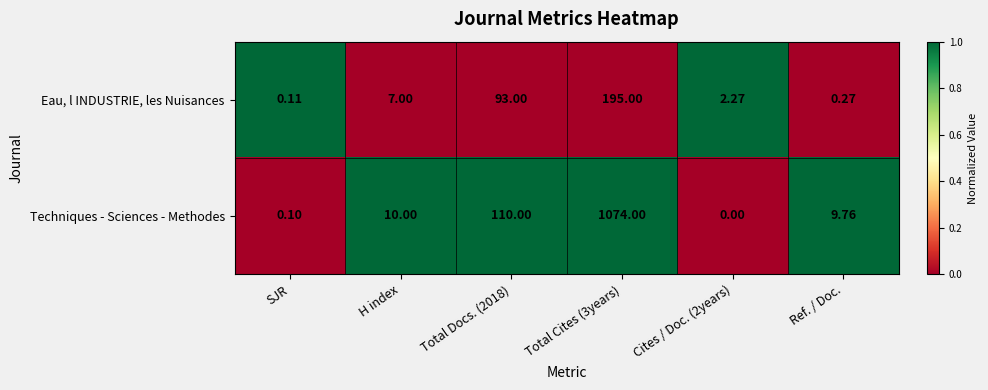

How many data points does each series have?

6